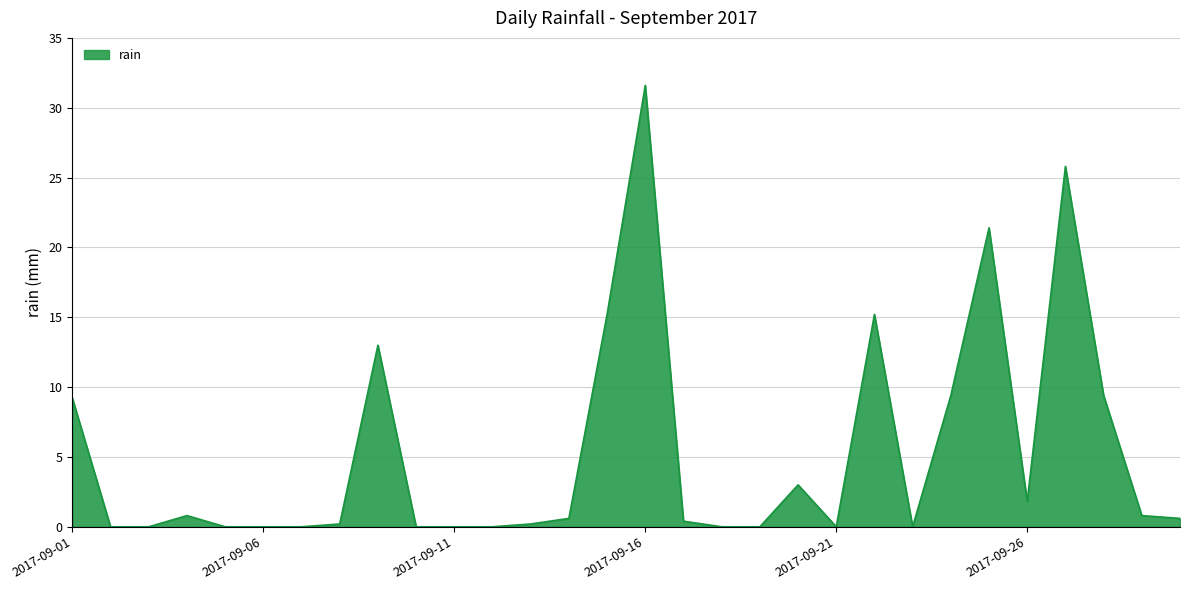

What is the difference between the maximum and second lowest values?

31.6